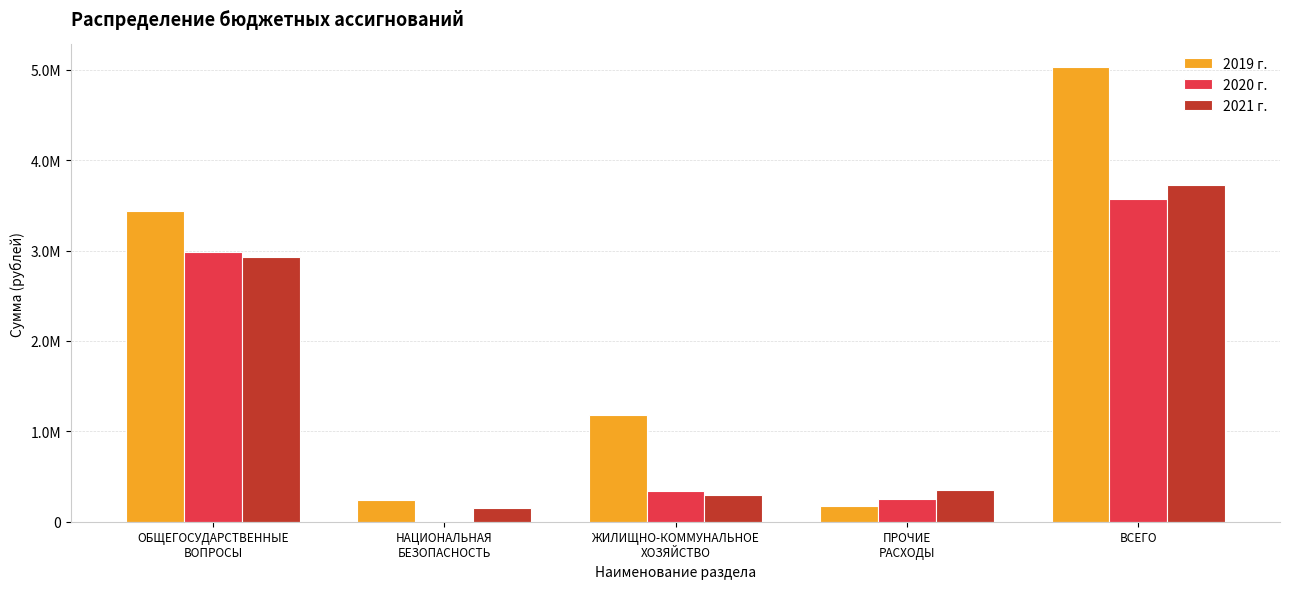

What is the difference between the maximum and minimum values in the 2019 г. series?

4859649.1